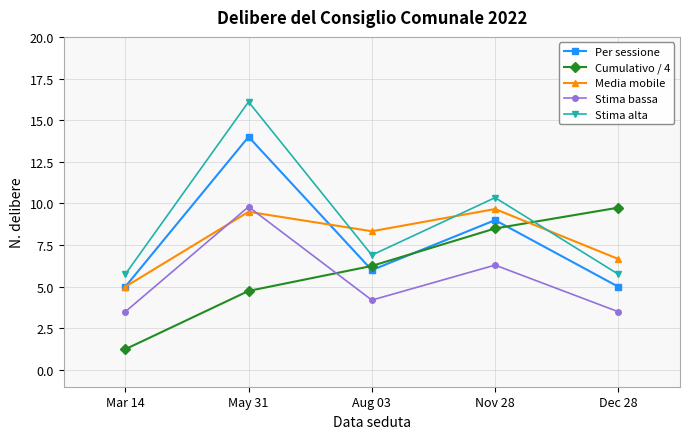

Between Aug 03 and Dec 28, which series saw the biggest shift?

Cumulativo / 4